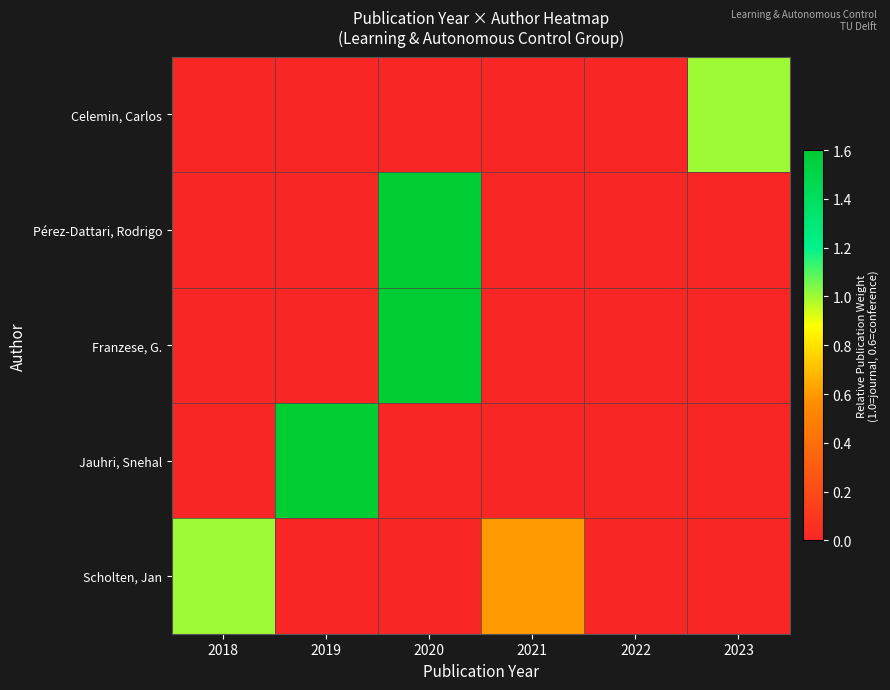

Reading left to right, transcribe all the data shown in this chart.

Celemin, Carlos: 2018=0.0	2019=0.0	2020=0.0	2021=0.0	2022=0.0	2023=1.0
Pérez-Dattari, Rodrigo: 2018=0.0	2019=0.0	2020=1.6	2021=0.0	2022=0.0	2023=0.0
Franzese, G.: 2018=0.0	2019=0.0	2020=1.6	2021=0.0	2022=0.0	2023=0.0
Jauhri, Snehal: 2018=0.0	2019=1.6	2020=0.0	2021=0.0	2022=0.0	2023=0.0
Scholten, Jan: 2018=1.0	2019=0.0	2020=0.0	2021=0.6	2022=0.0	2023=0.0